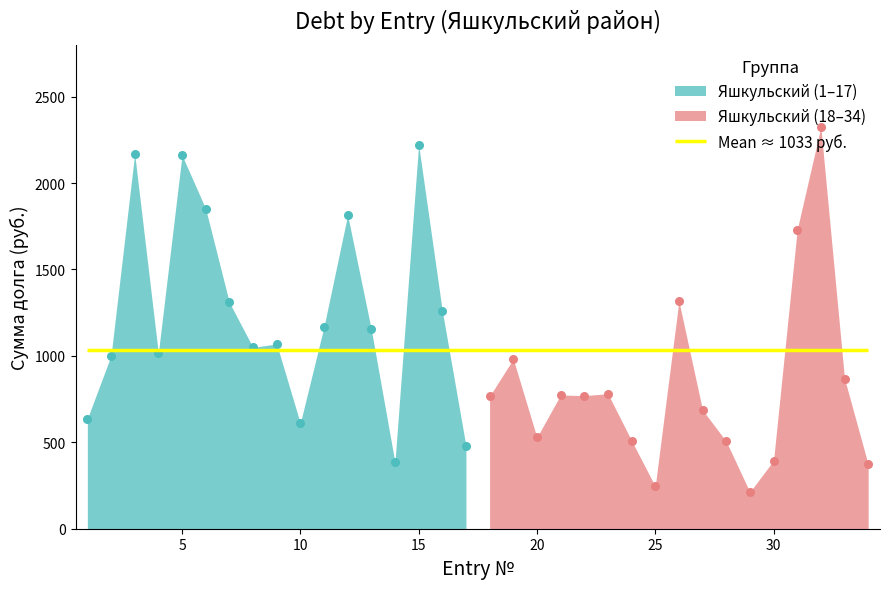

What is the change in value from 15 to 31?

-492.5